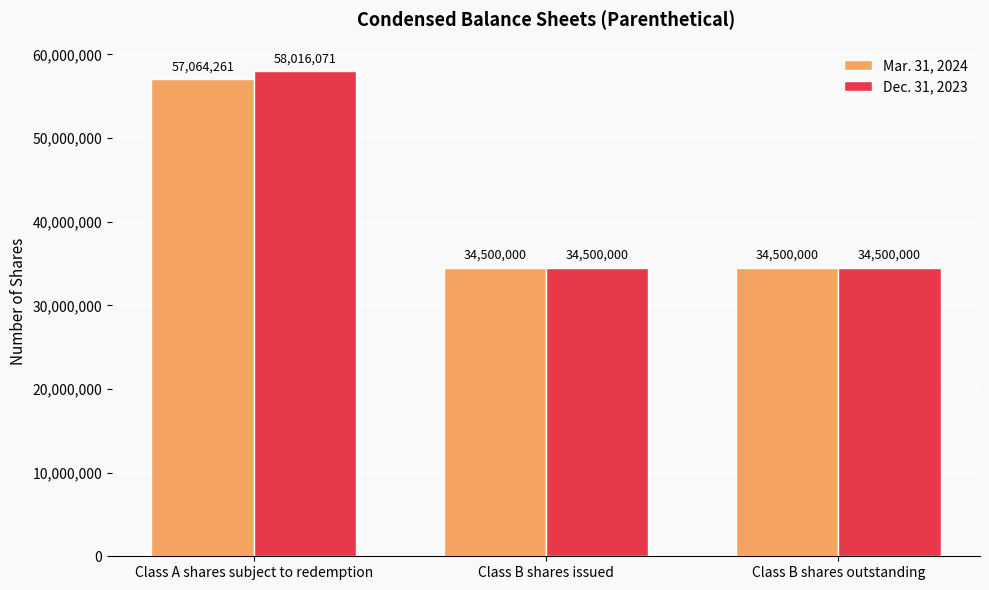

At how many categories does at least one series exceed 47783682?

1